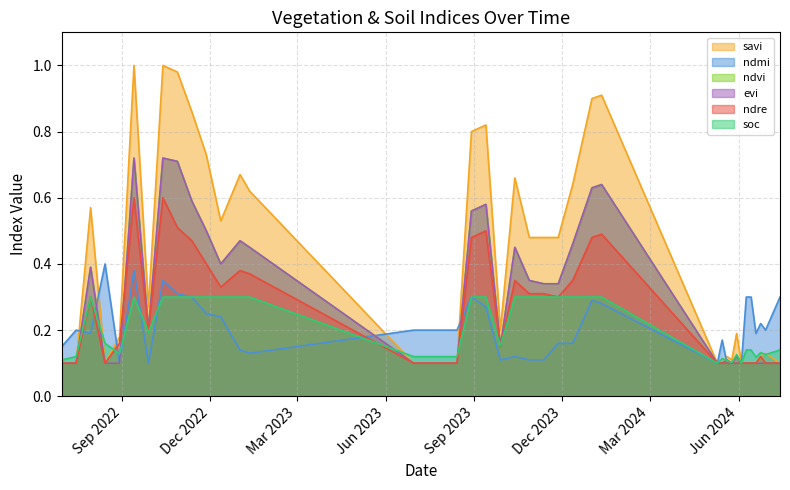

What is the difference between the maximum and minimum values in the soc series?

0.2